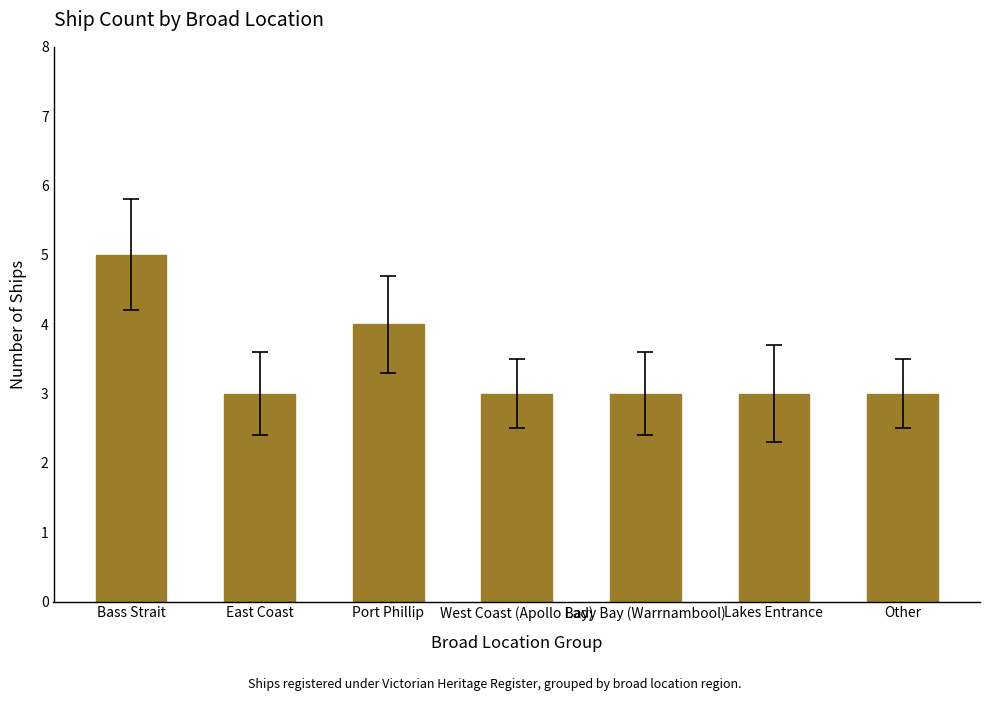

Reading left to right, list all the values displayed in this chart.

5	3	4	3	3	3	3